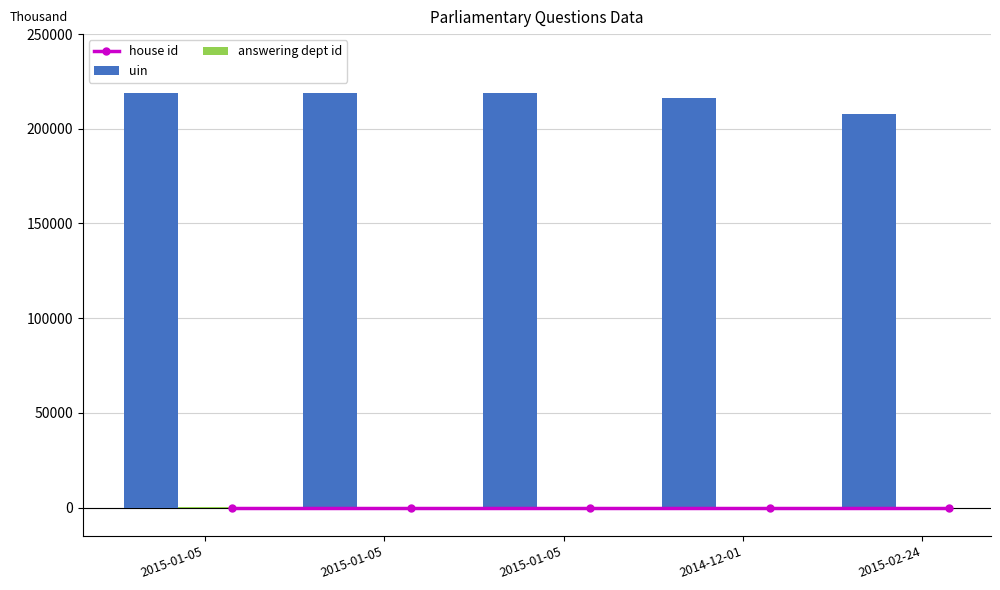

True or false: house id has a value of 1 at 2015-02-24.

True